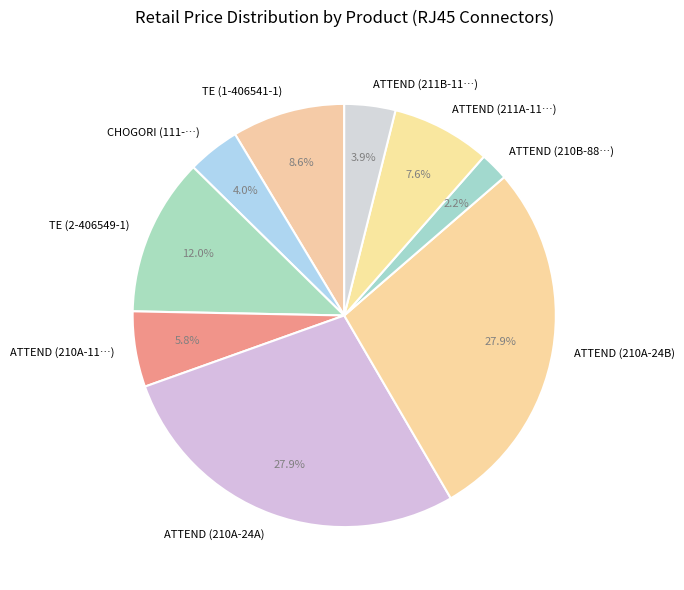

Approximately how many times larger is the value at ATTEND (211A-11…) compared to TE (2-406549-1)?

0.6